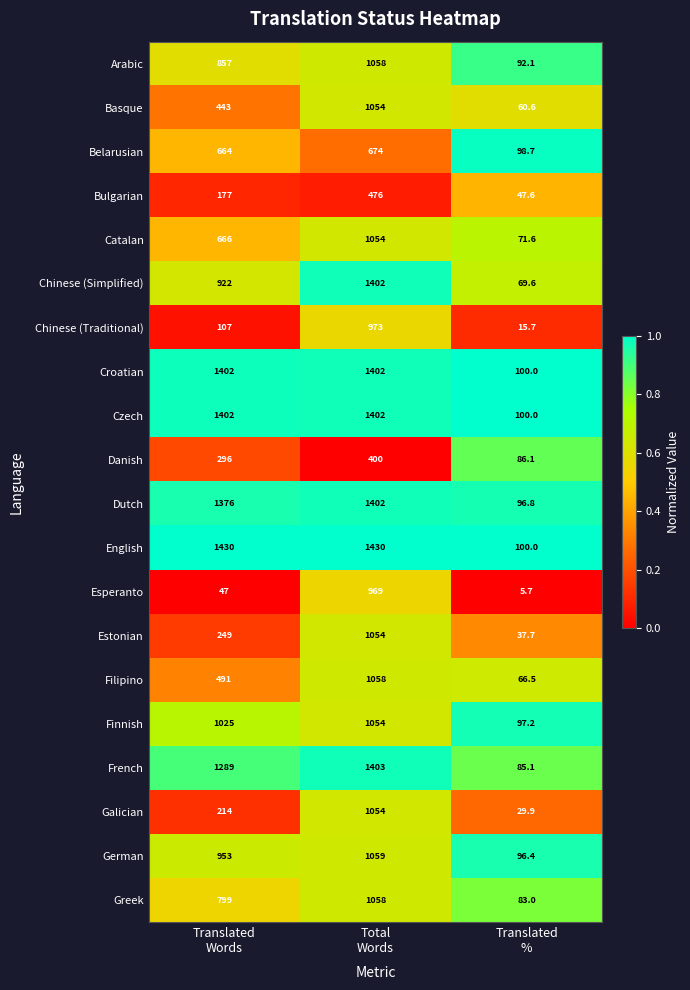

Which series has the widest spread of values?

Chinese (Simplified)